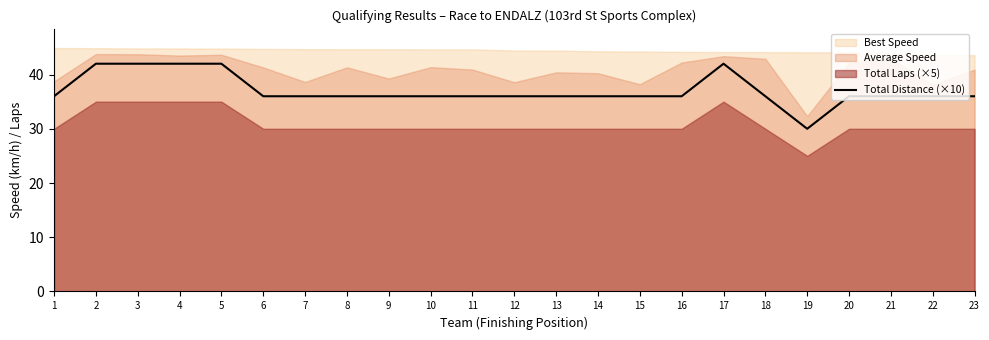

At which label does the data first exceed 36?

2